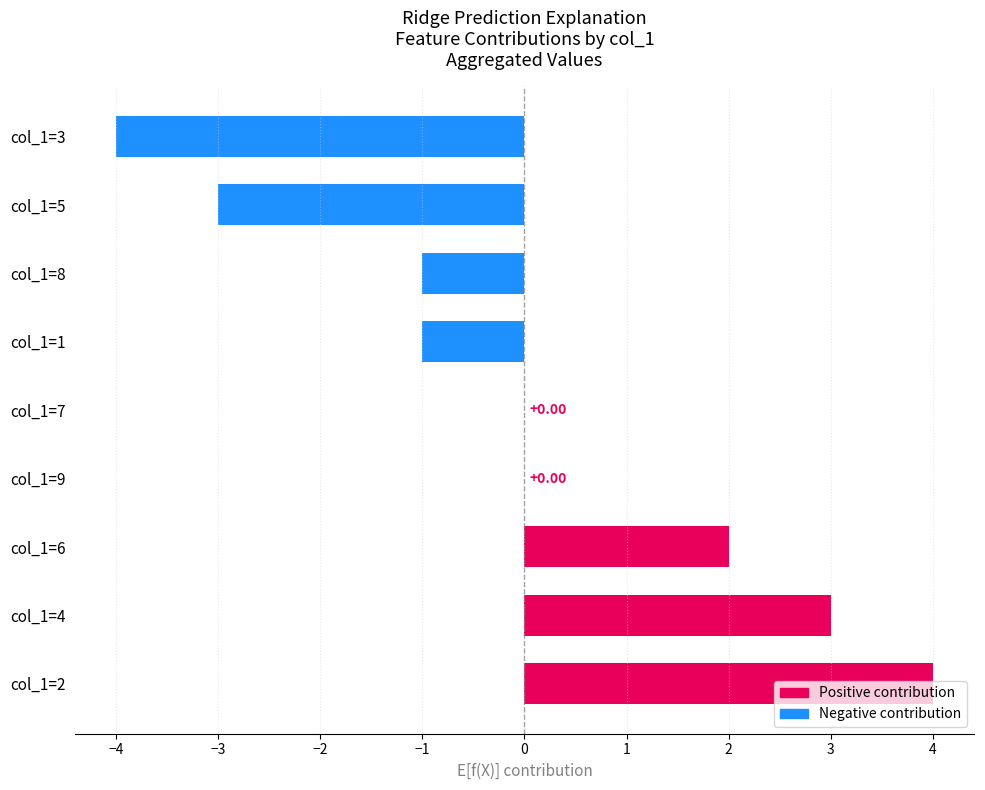

What is the sum of the values at col_1=1 and col_1=3?

-5